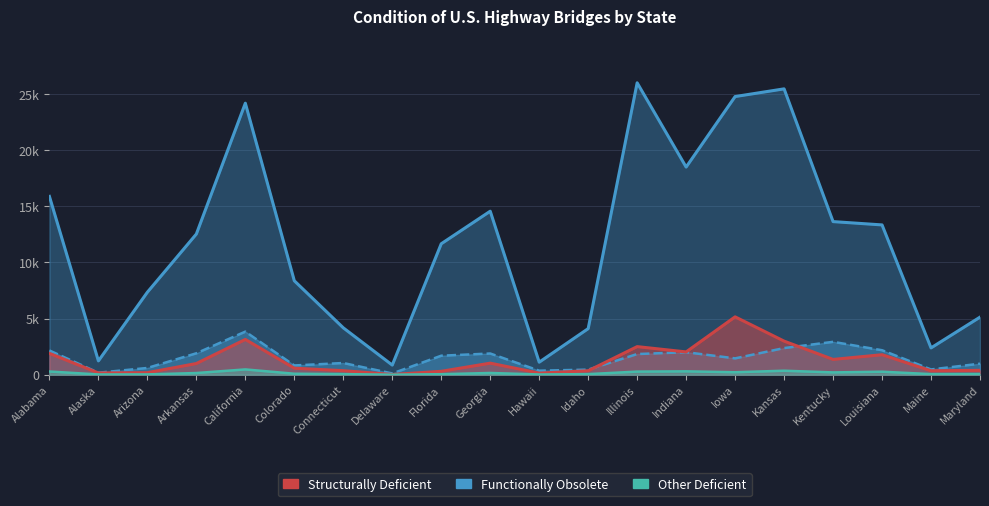

Reading right to left, extract all data points from this chart.

All Bridges: Maryland=5127.0	Maine=2387.0	Louisiana=13342.0	Kentucky=13637.0	Kansas=25461.0	Iowa=24776.0	Indiana=18494.0	Illinois=25998.0	Idaho=4104.0	Hawaii=1115.0	Georgia=14563.0	Florida=11663.0	Delaware=857.0	Connecticut=4175.0	Colorado=8366.0	California=24184.0	Arkansas=12531.0	Arizona=7348.0	Alaska=1229.0	Alabama=15881.0
Functionally Obsolete: Maryland=980.0	Maine=468.0	Louisiana=2180.0	Kentucky=2928.0	Kansas=2372.0	Iowa=1455.0	Indiana=2004.0	Illinois=1840.0	Idaho=452.0	Hawaii=358.0	Georgia=1888.0	Florida=1692.0	Delaware=112.0	Connecticut=1042.0	Colorado=824.0	California=3837.0	Arkansas=1908.0	Arizona=600.0	Alaska=179.0	Alabama=2158.0
Structurally Deficient: Maryland=388.0	Maine=349.0	Louisiana=1780.0	Kentucky=1362.0	Kansas=2991.0	Iowa=5153.0	Indiana=2030.0	Illinois=2501.0	Idaho=349.0	Hawaii=142.0	Georgia=1028.0	Florida=302.0	Delaware=20.0	Connecticut=358.0	Colorado=580.0	California=3140.0	Arkansas=997.0	Arizona=181.0	Alaska=155.0	Alabama=1899.0
Other Deficient: Maryland=58.2	Maine=52.4	Louisiana=267.0	Kentucky=204.3	Kansas=355.8	Iowa=218.2	Indiana=300.6	Illinois=276.0	Idaho=52.4	Hawaii=21.3	Georgia=154.2	Florida=45.3	Delaware=3.0	Connecticut=53.7	Colorado=87.0	California=471.0	Arkansas=149.5	Arizona=27.1	Alaska=23.2	Alabama=284.8